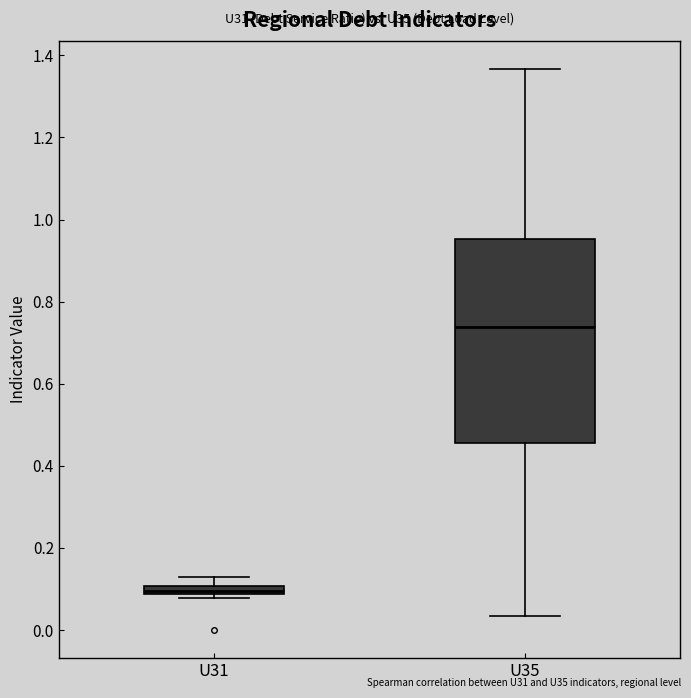

Which box has the highest median line?

U35